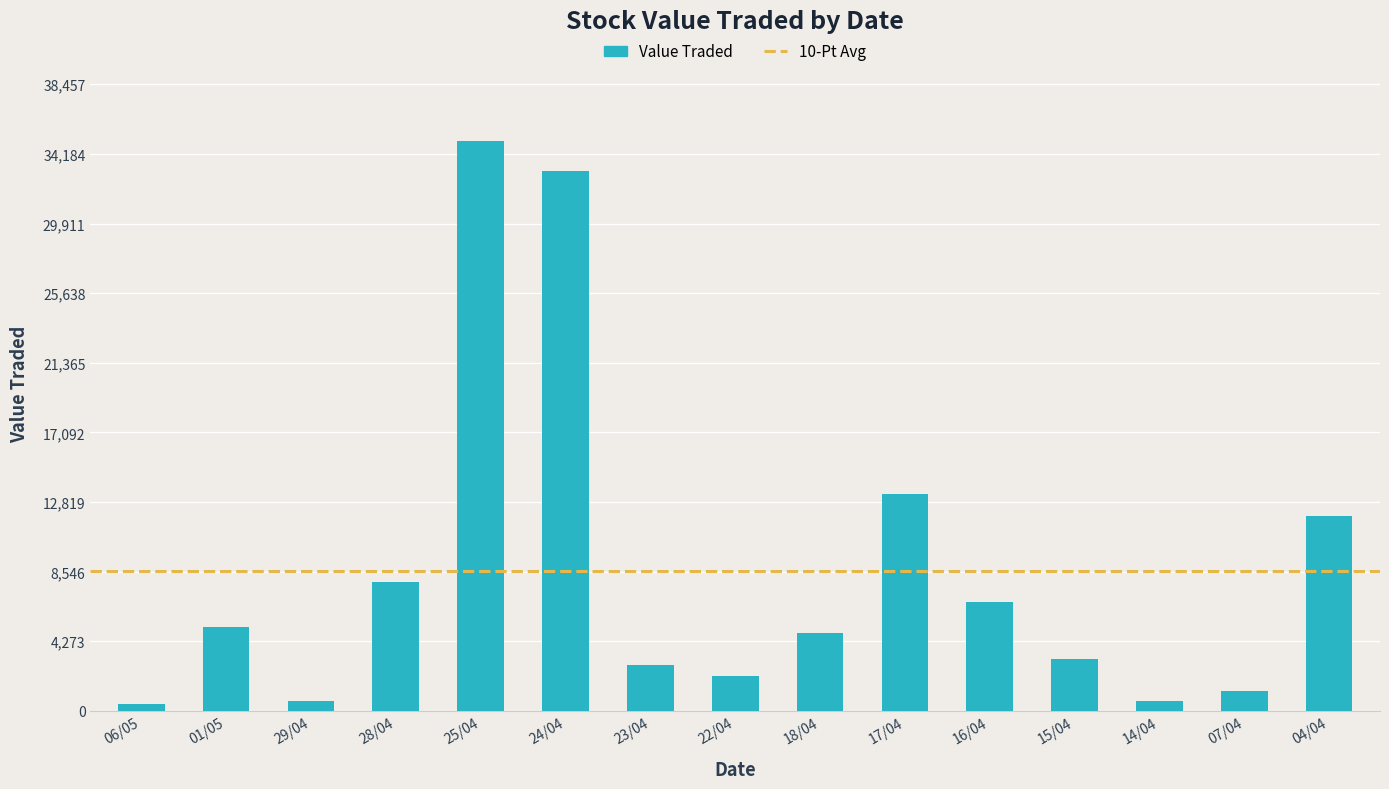

What is the greatest value displayed?

34961